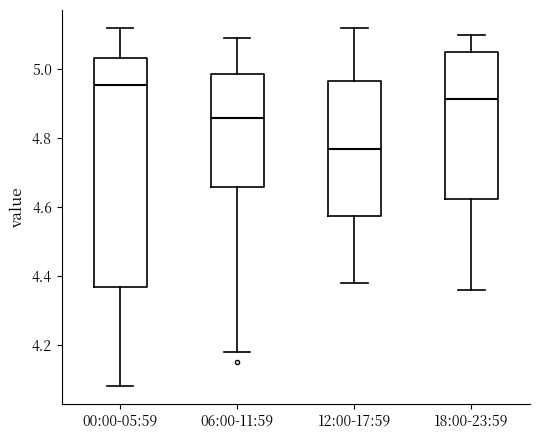

Where is the upper edge of the box for 12:00-17:59 on the y-axis? The values are not printed on the chart, so give them approximately, as read against the axis.

4.96